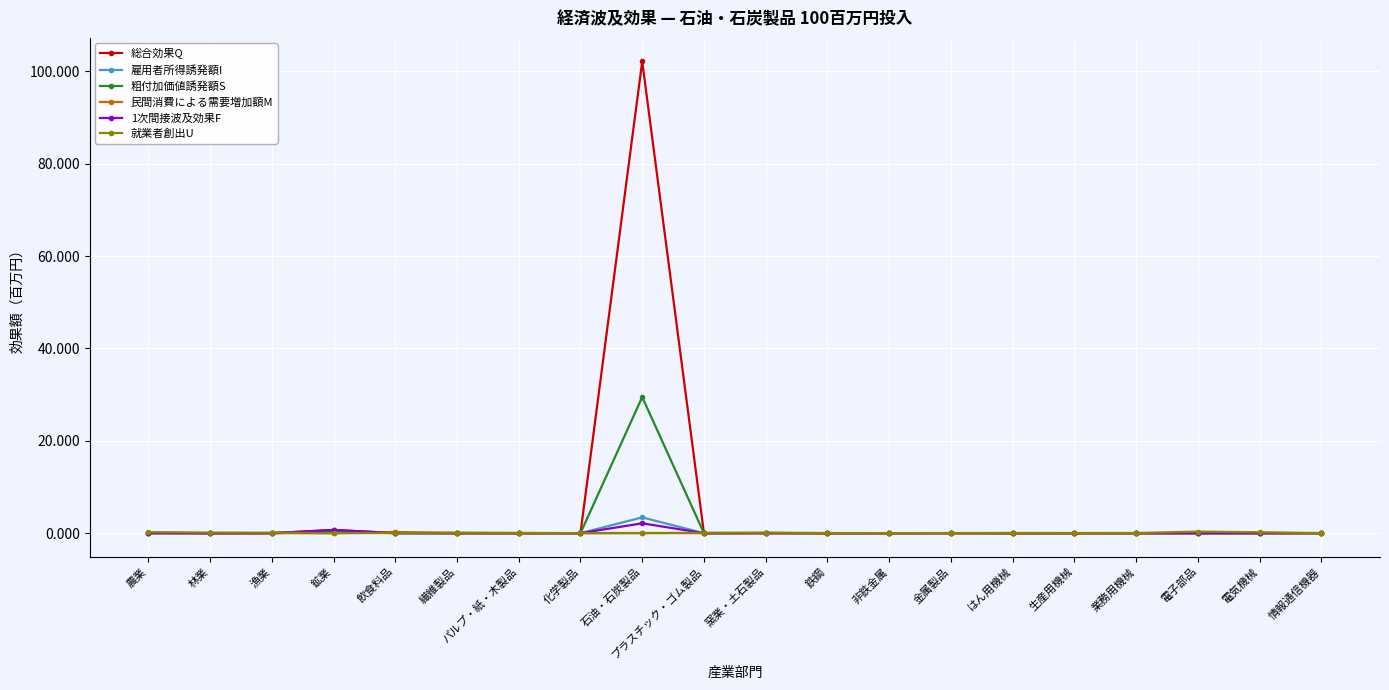

How many distinct data groups are displayed?

6